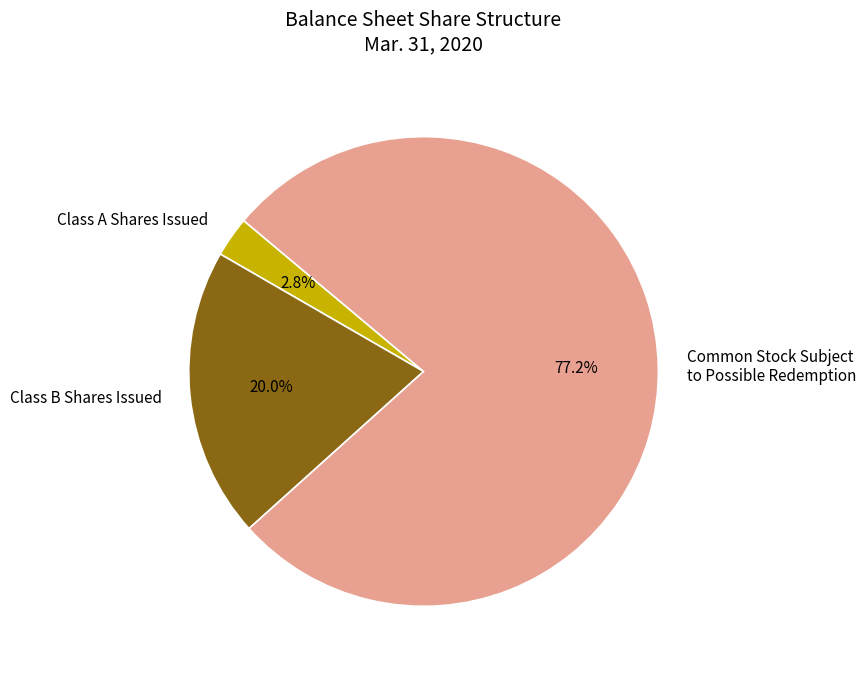

Which has a higher value, Class A Shares Issued or Class B Shares Issued?

Class B Shares Issued